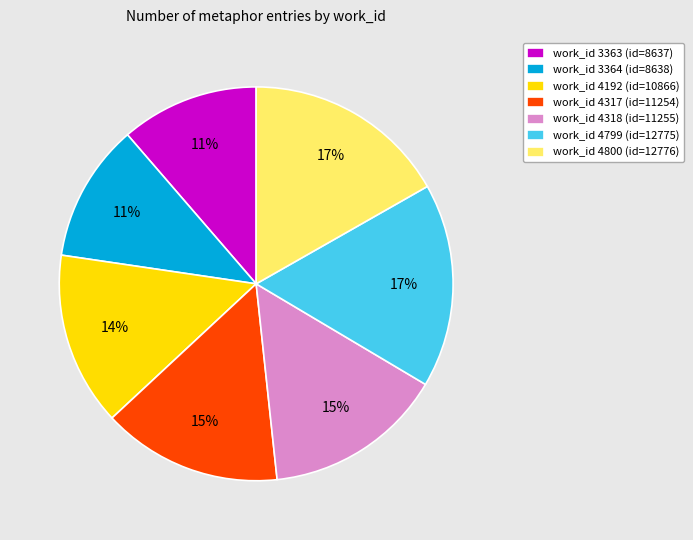

Does work_id 4318 (id=11255) represent more than half of the total?

No